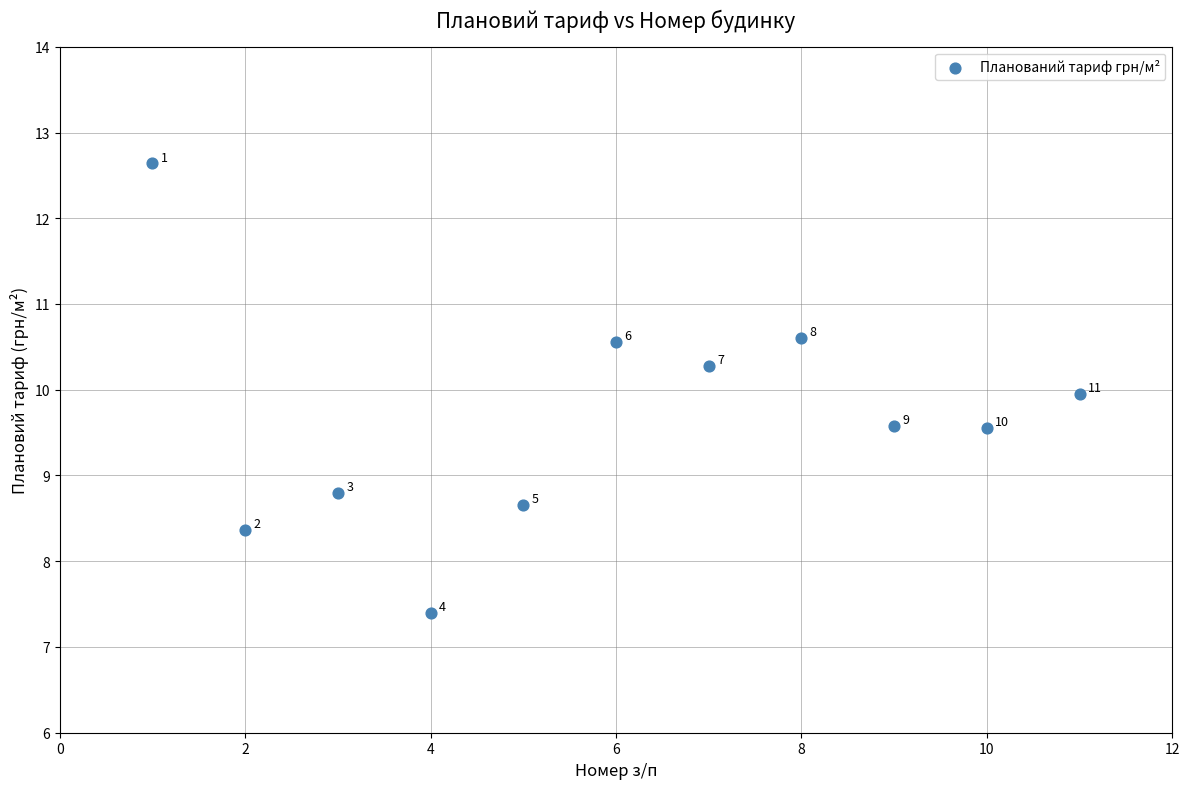

What is the range of X values (max minus min)?

10.0